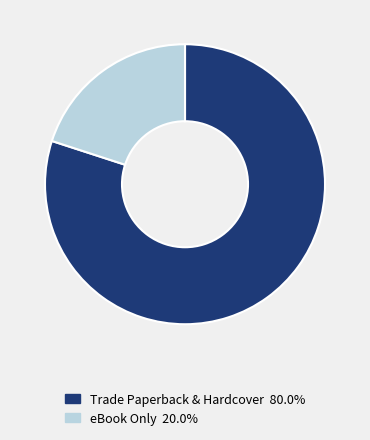

How many slices are in this pie chart?

2